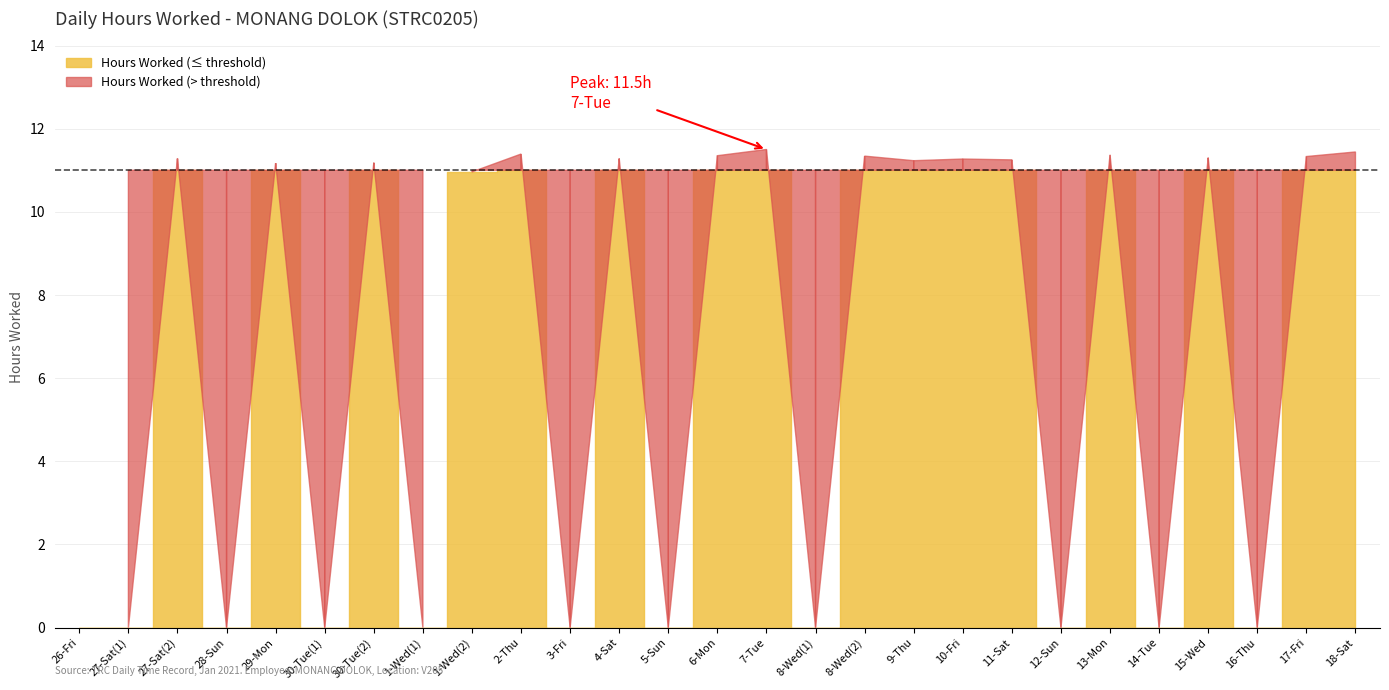

At which label is the value closest to 5?

26-Fri